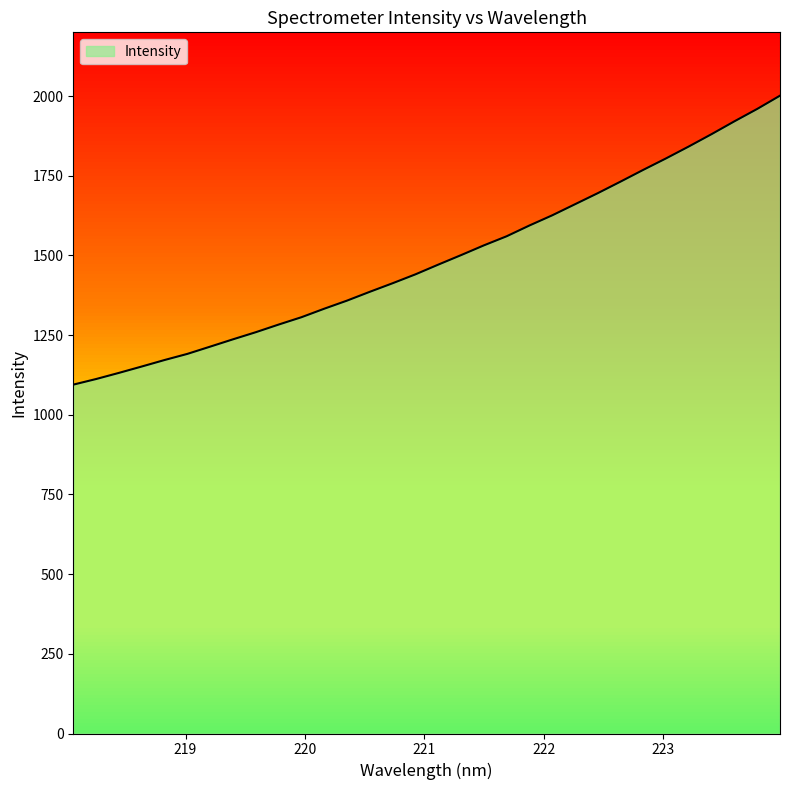

True or false: the data shows 1306.1 at 219.9712.

True